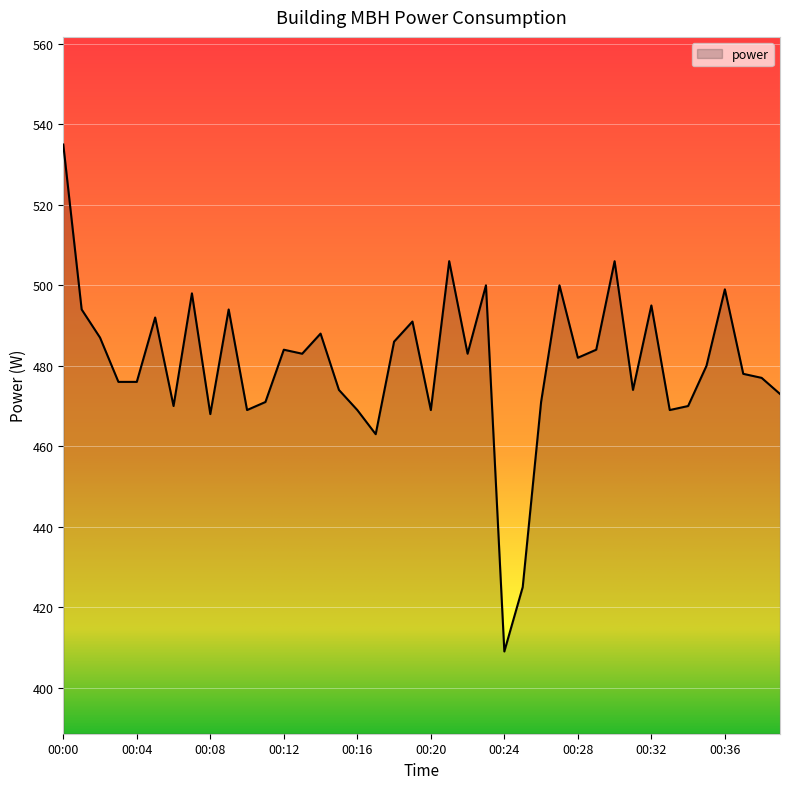

Does the chart display data point markers on the line(s)?

No